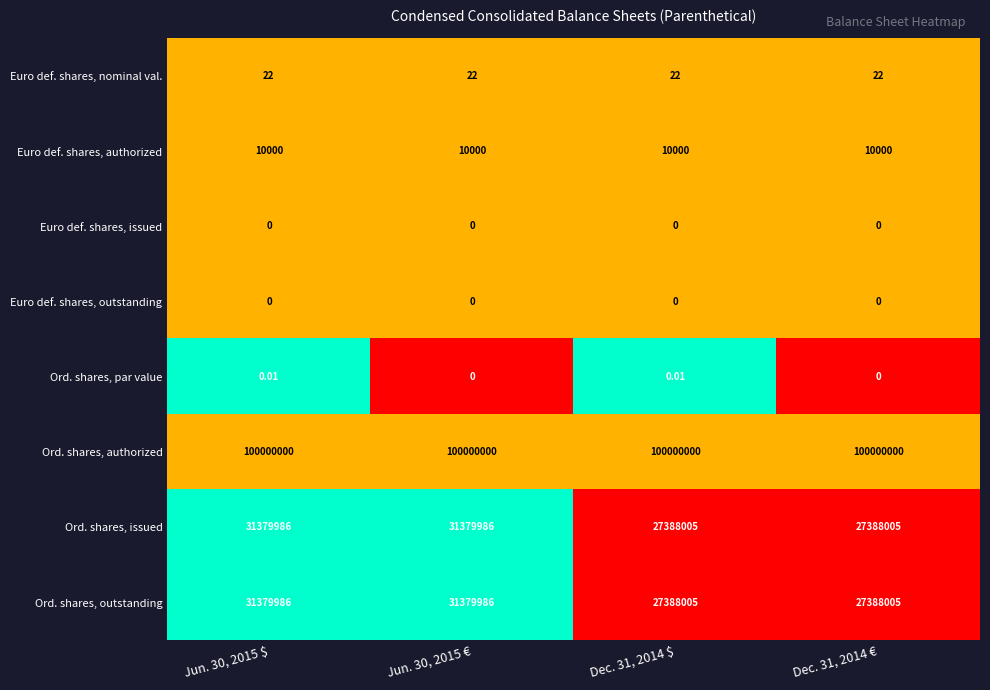

Is the value of Euro def. shares, nominal val. at Jun. 30, 2015 $ greater than the value of Euro def. shares, authorized at Dec. 31, 2014 €?

No